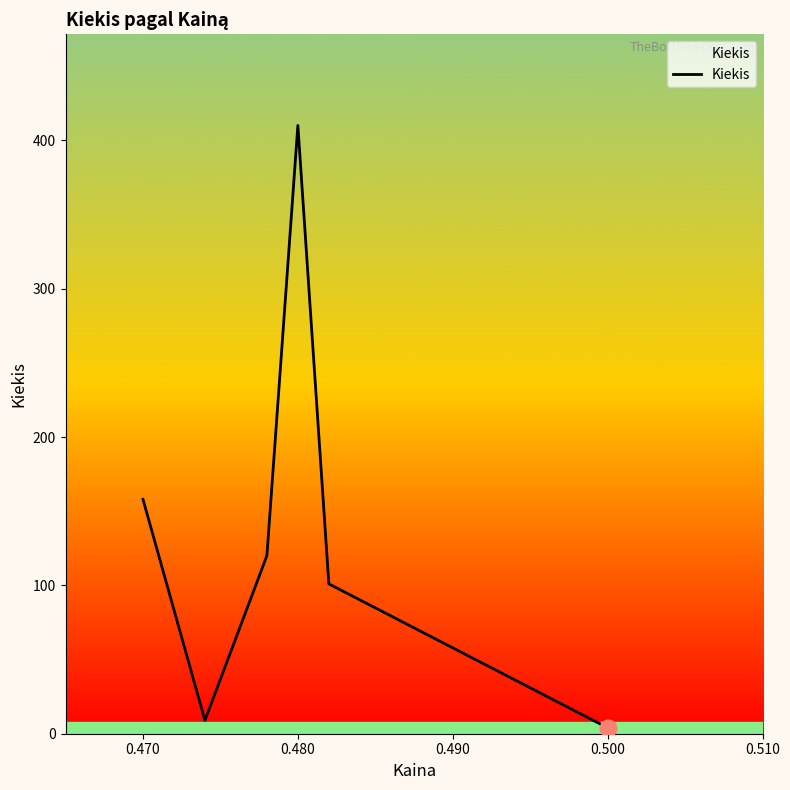

True or false: the data has more than 0 interior local peaks.

True